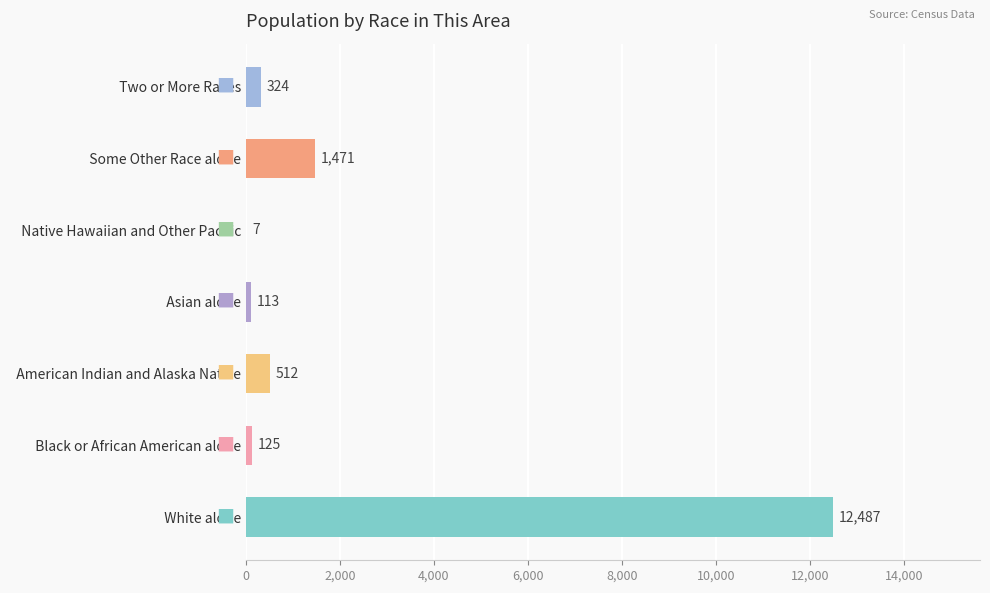

What is the greatest value displayed?

12487